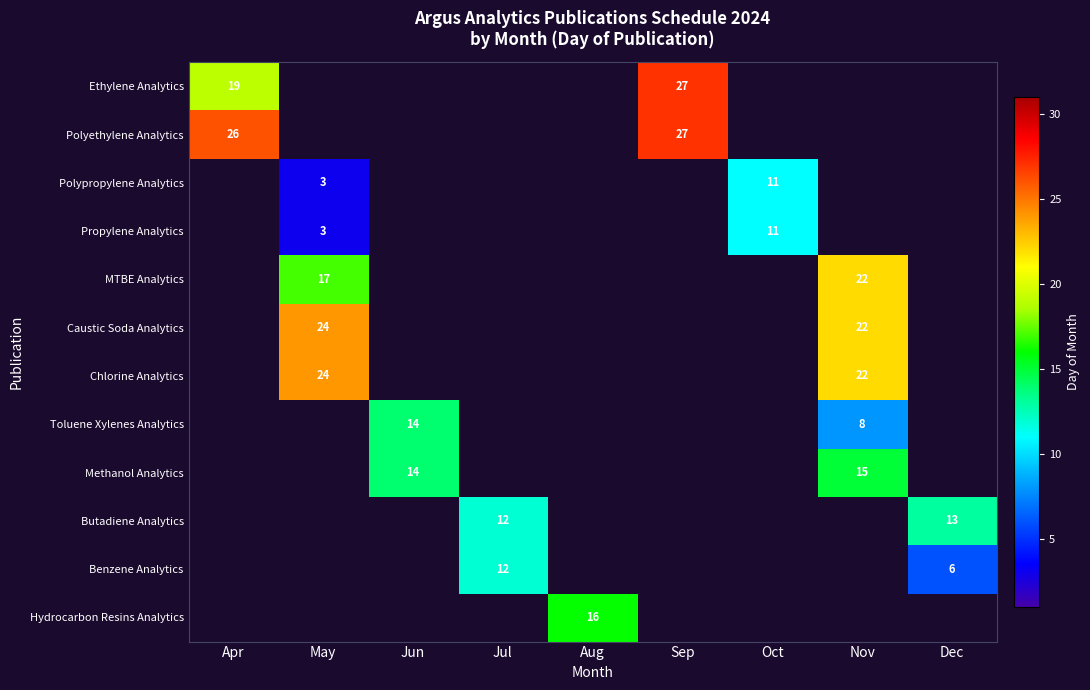

At how many categories does at least one series exceed 18?

4